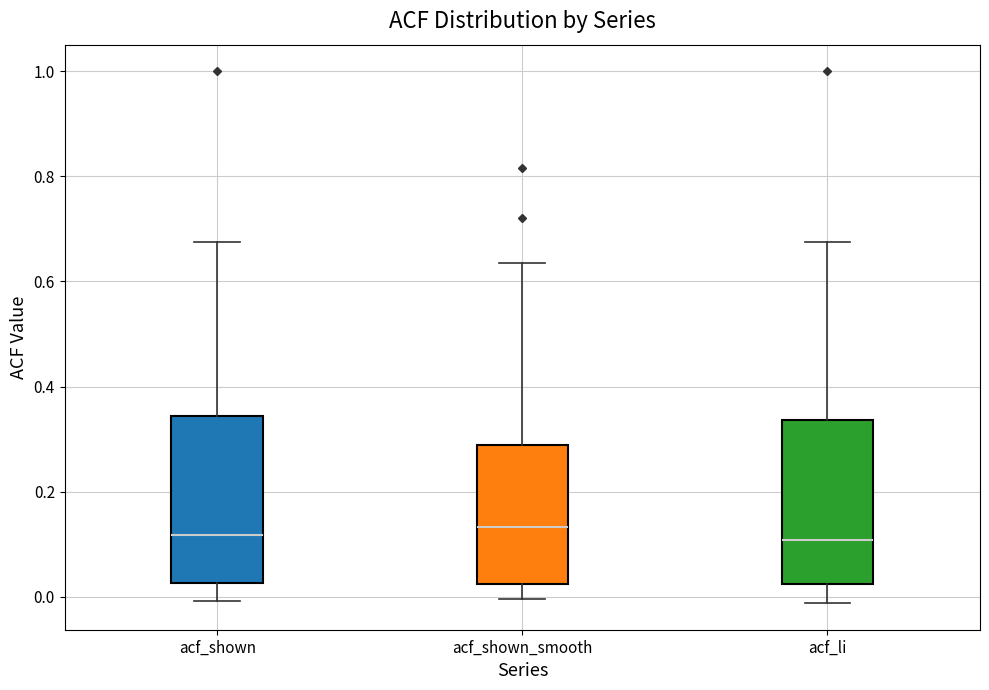

Reading left to right, read every box against the y-axis: the position of its median line, the range the box covers, and the ends of its whiskers. The values are not printed on the chart, so give them approximately, as read against the axis.

acf_shown: median 0.12, box 0.02 to 0.34, whiskers 0.00 to 0.68
acf_shown_smooth: median 0.14, box 0.02 to 0.28, whiskers 0.00 to 0.64
acf_li: median 0.10, box 0.02 to 0.34, whiskers -0.02 to 0.68